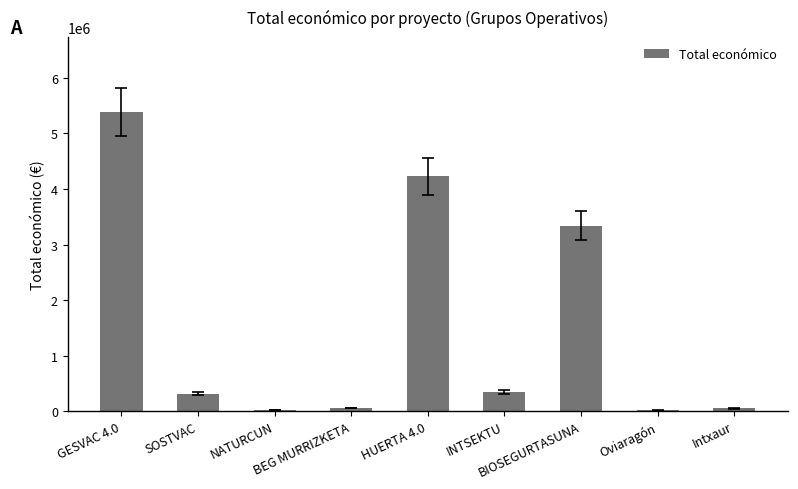

What is the change in value from BEG MURRIZKETA to Oviaragón?

-46130